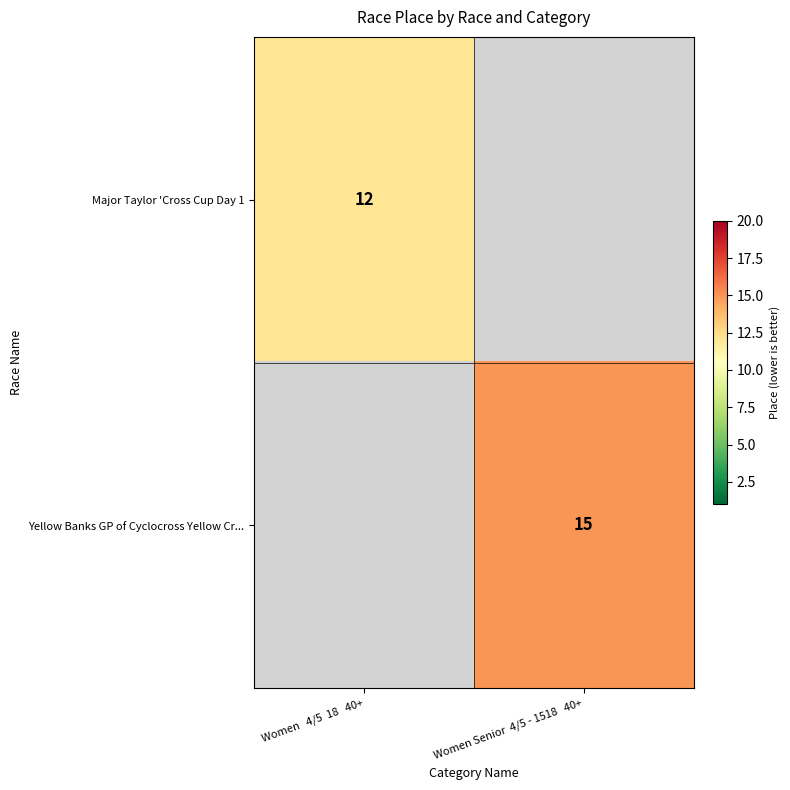

Count the number of categories in the chart.

2